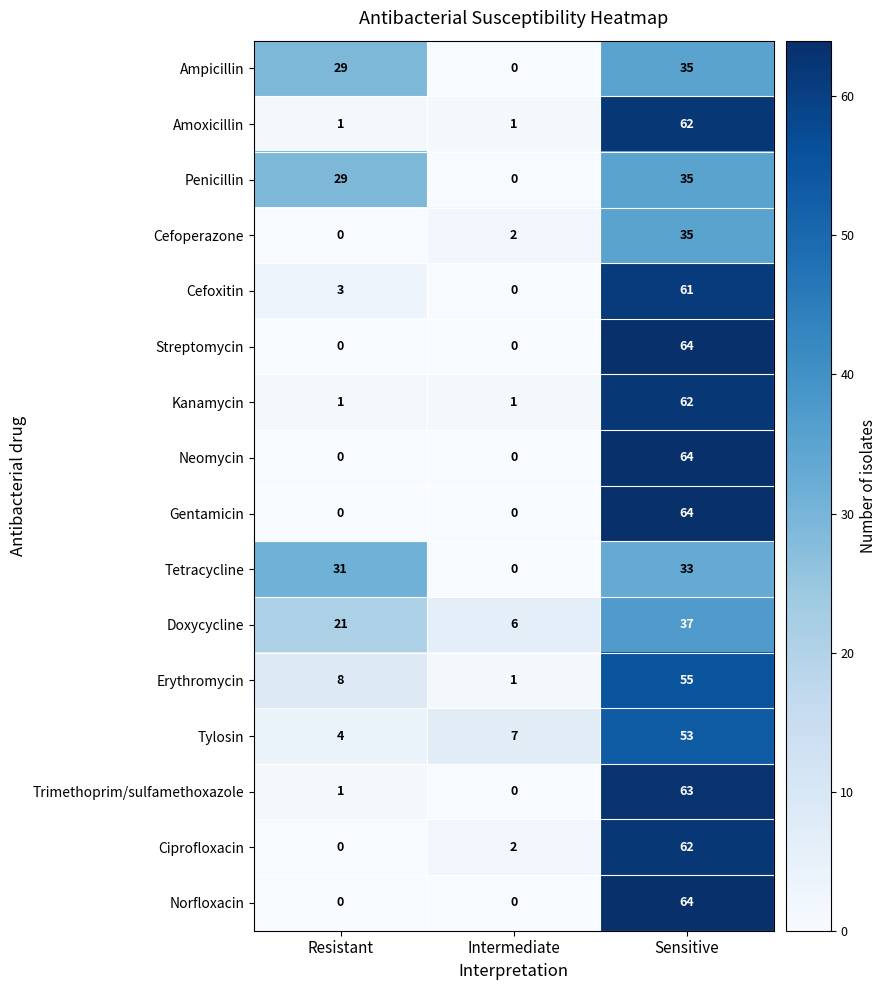

At how many categories does at least one series exceed 24?

2